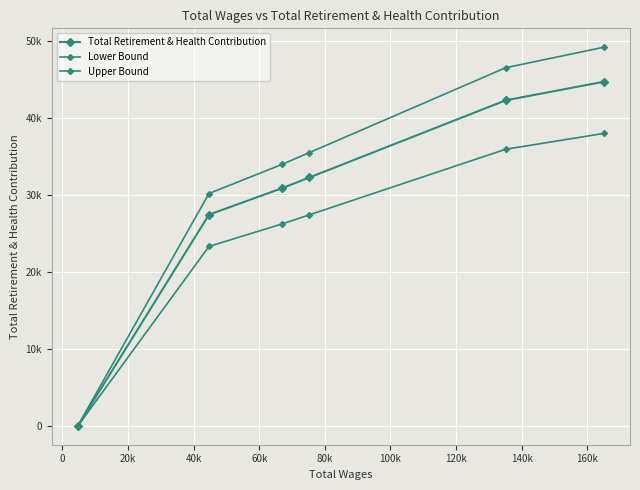

What is the difference between the second highest and second lowest values in the Total Retirement & Health Contribution series?

14822.0